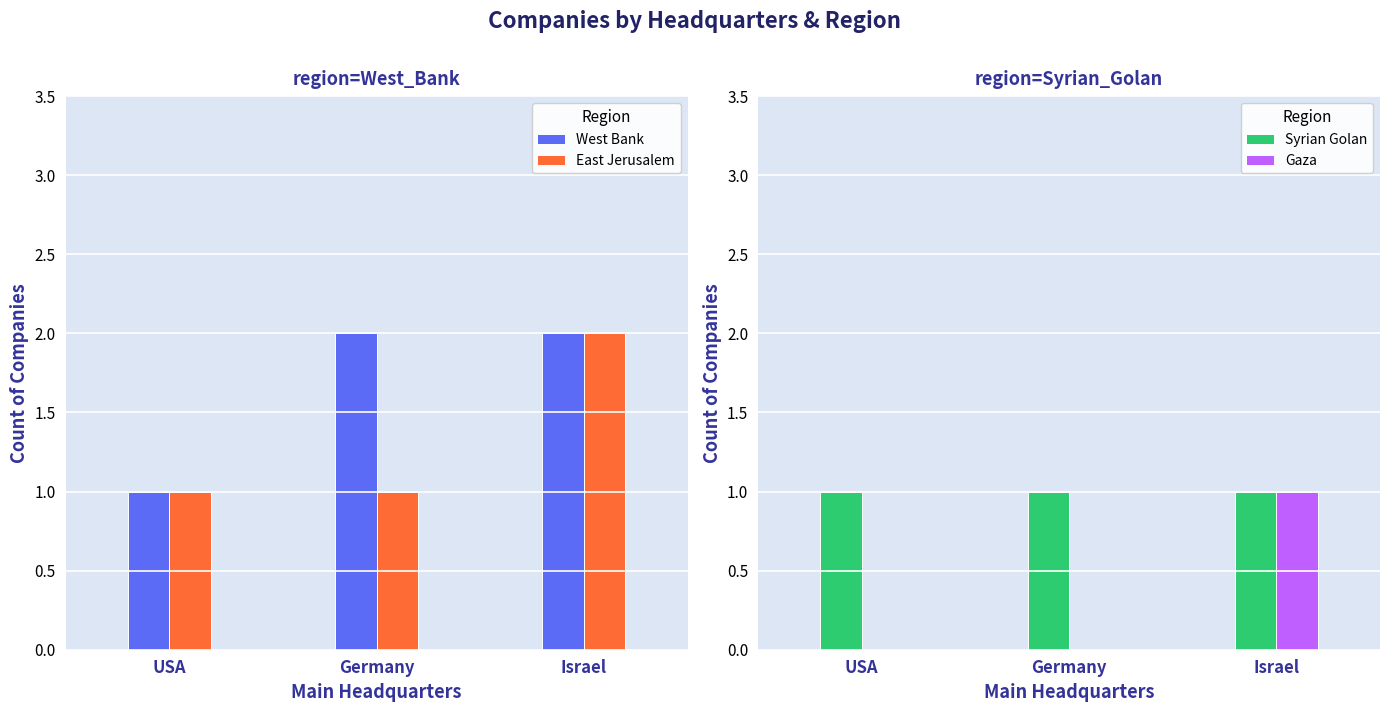

At how many categories does at least one series exceed 0?

3